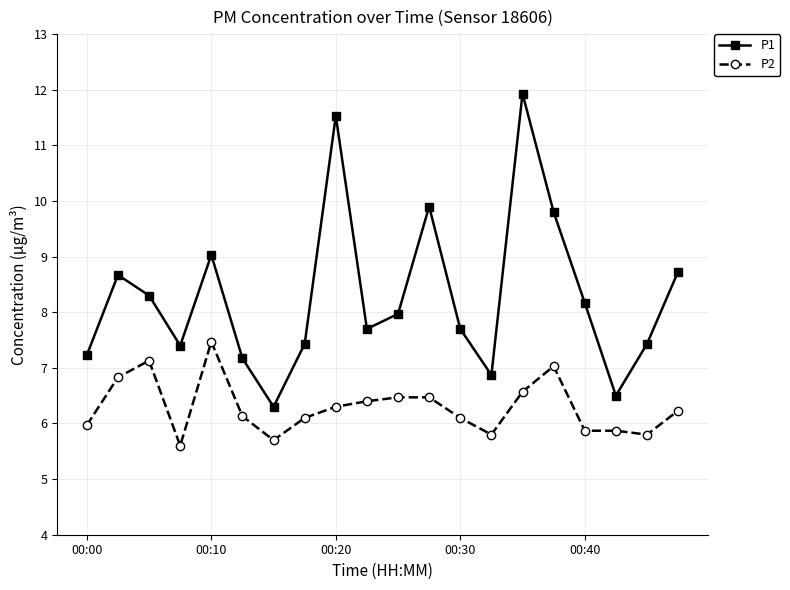

What is the value of the P1 point at the 10th from the left?

7.7